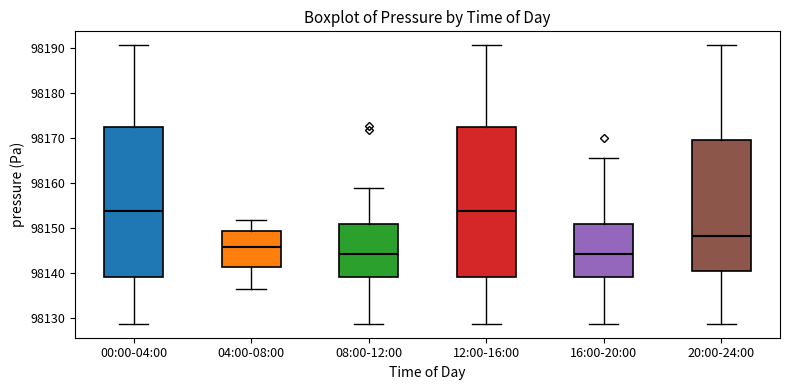

Reading left to right, transcribe this box plot: for each box, give where its median line is, the range the box spans, and where its two whiskers end, as read against the y-axis. The values are not printed on the chart, so give them approximately, as read against the axis.

00:00-04:00: median 98154, box 98139 to 98172, whiskers 98129 to 98191
04:00-08:00: median 98146, box 98141 to 98150, whiskers 98136 to 98152
08:00-12:00: median 98144, box 98139 to 98151, whiskers 98129 to 98159
12:00-16:00: median 98154, box 98139 to 98172, whiskers 98129 to 98191
16:00-20:00: median 98144, box 98139 to 98151, whiskers 98129 to 98166
20:00-24:00: median 98148, box 98141 to 98170, whiskers 98129 to 98191